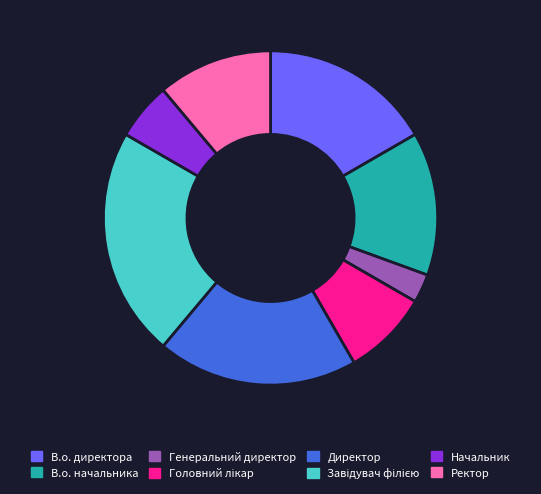

What is the smallest slice in the pie chart?

Генеральний директор